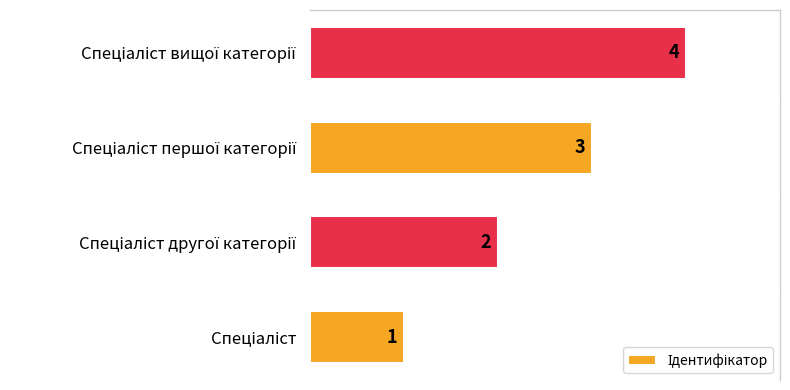

What is the sum of all values?

10